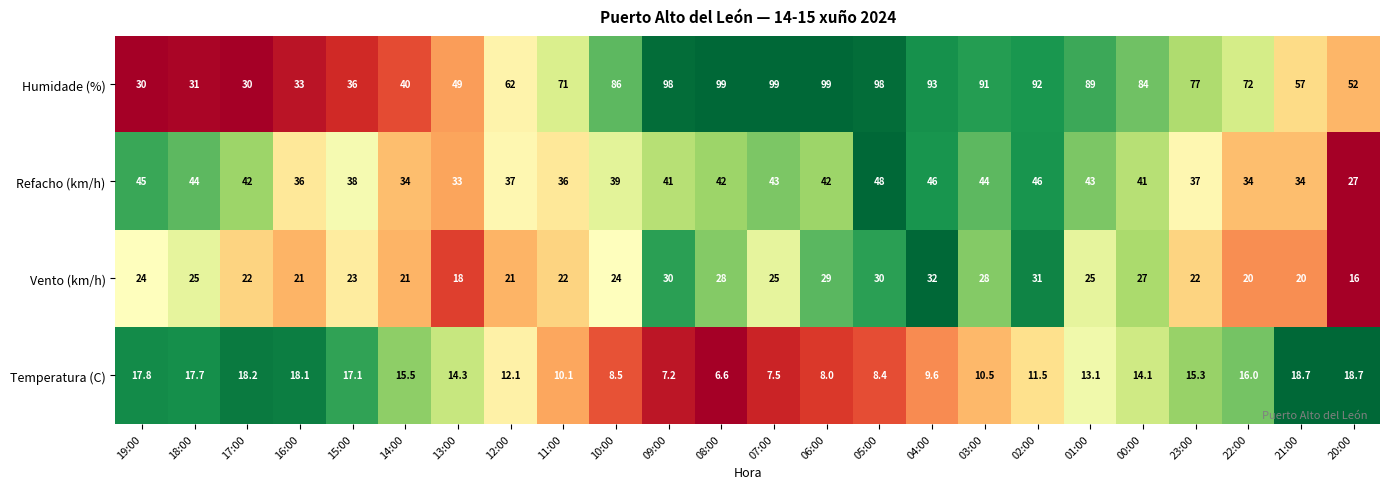

What is the total value across all series at 08:00?

175.6